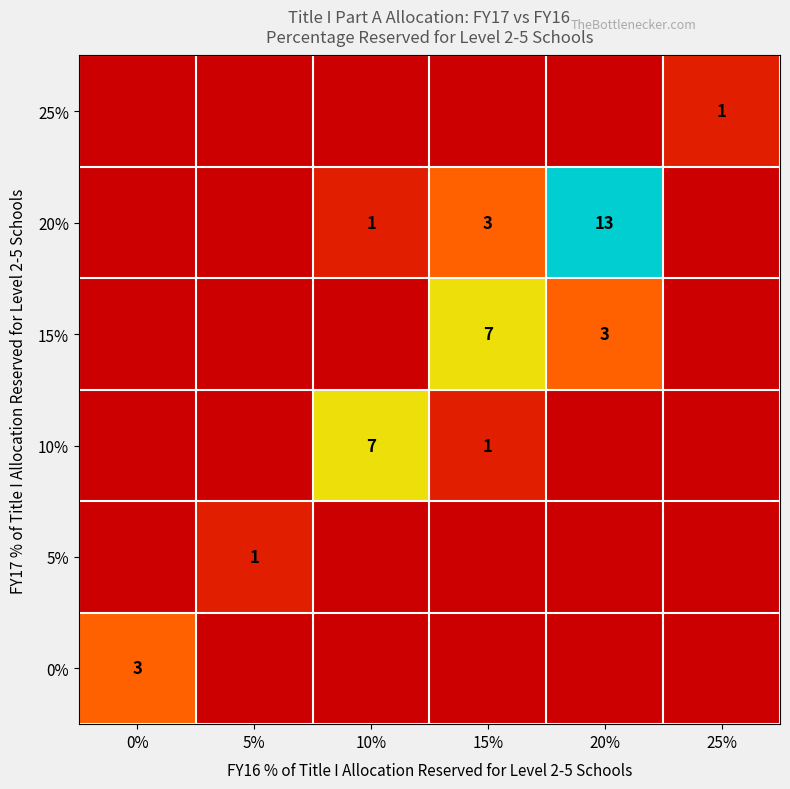

True or false: 20% has a value of 4 at 15%.

False